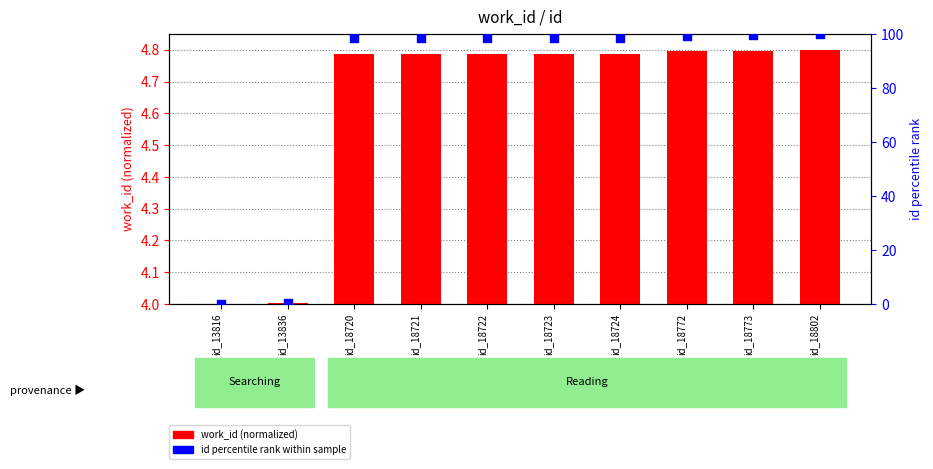

Which series reaches the minimum Y coordinate?

work_id (normalized)